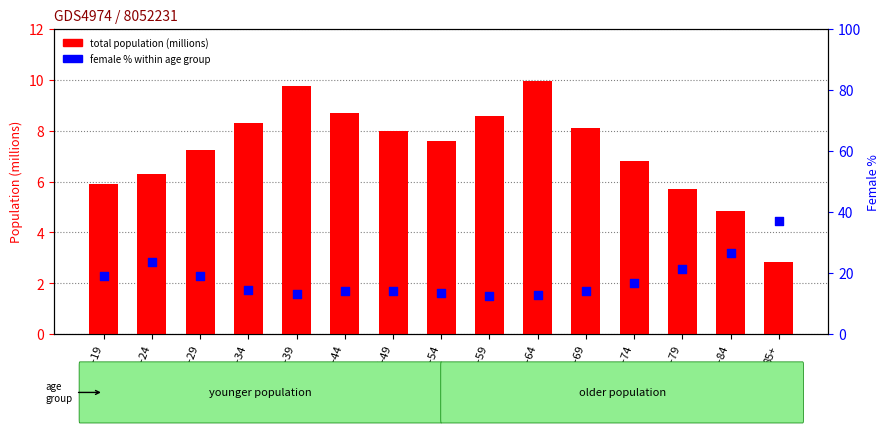

What are all the series names shown in the legend?

total population (millions), female % within age group